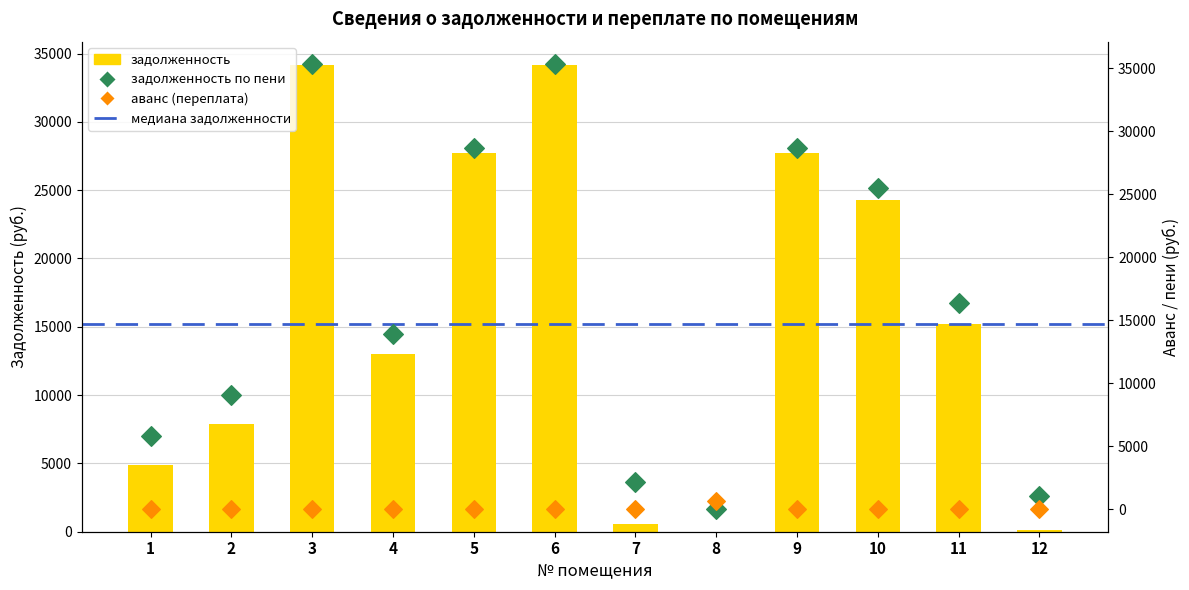

At how many categories does at least one series exceed 28632?

4